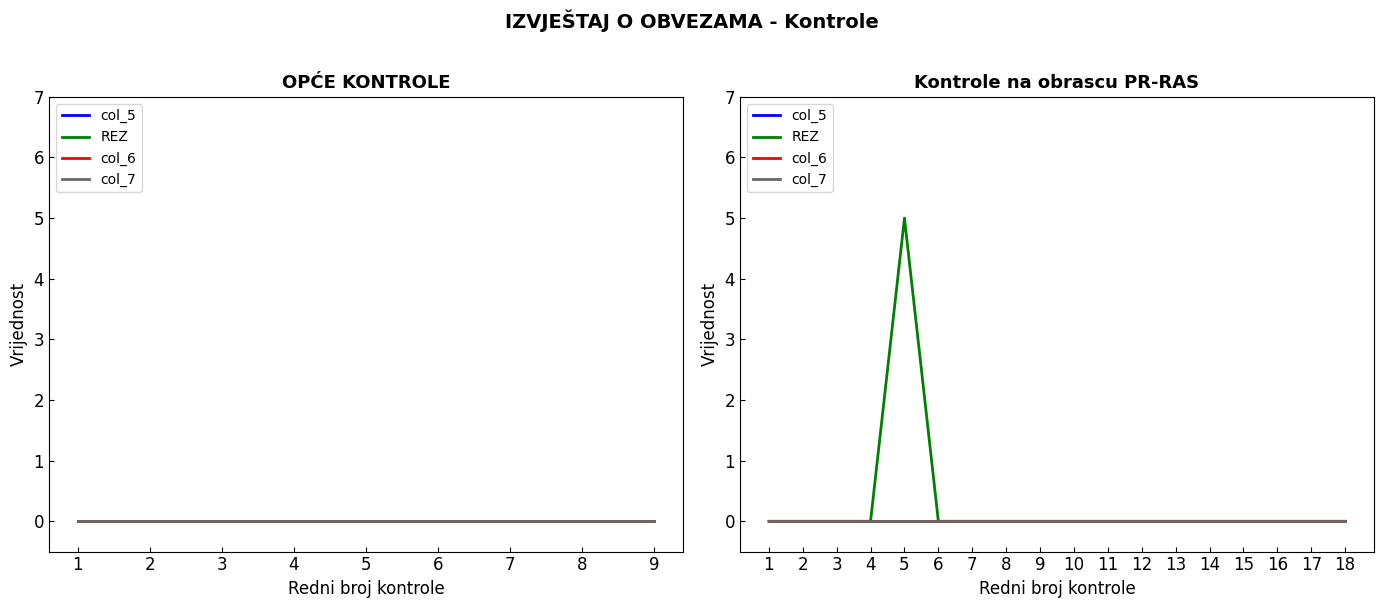

At which label is col_6 closest to 0?

1